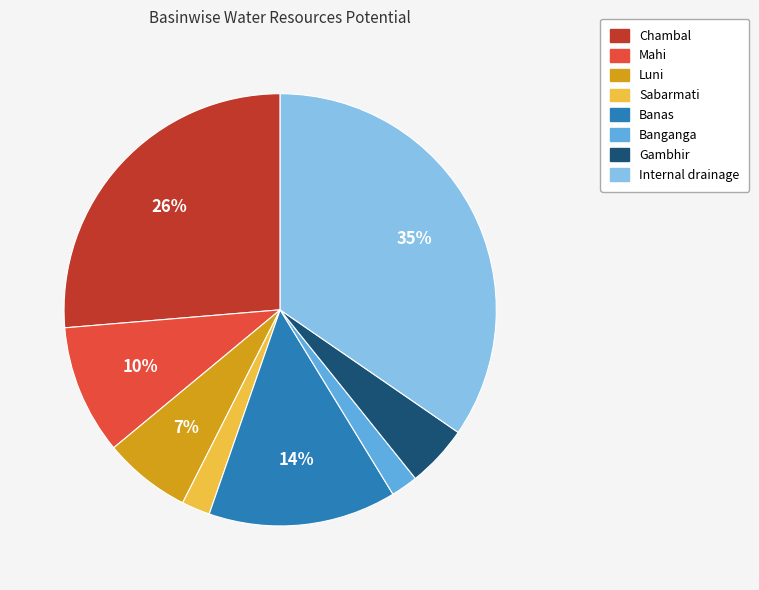

The Mahi slice represents 10% of the pie. True or false?

True